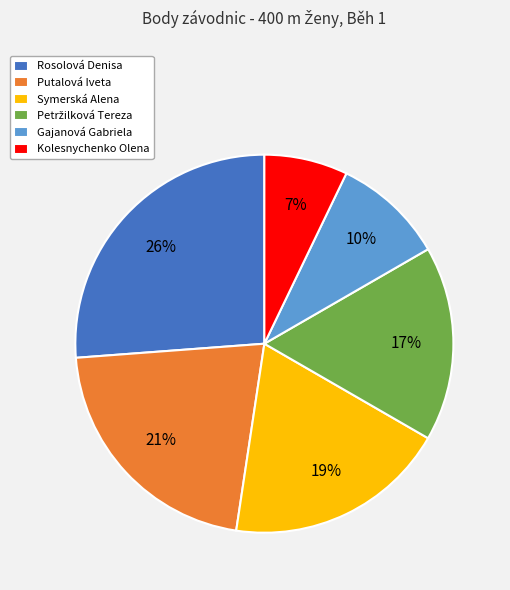

Count the number of slices in the pie.

6